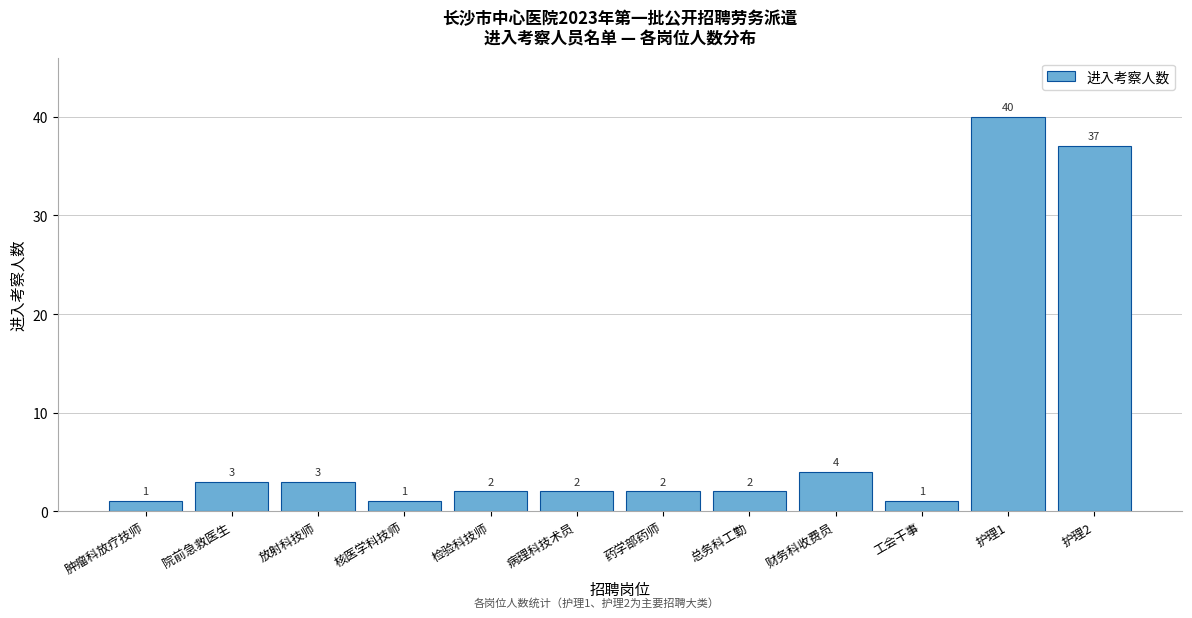

Reading left to right, what are all the values shown in this chart?

肿瘤科放疗技师=1	院前急救医生=3	放射科技师=3	核医学科技师=1	检验科技师=2	病理科技术员=2	药学部药师=2	总务科工勤=2	财务科收费员=4	工会干事=1	护理1=40	护理2=37